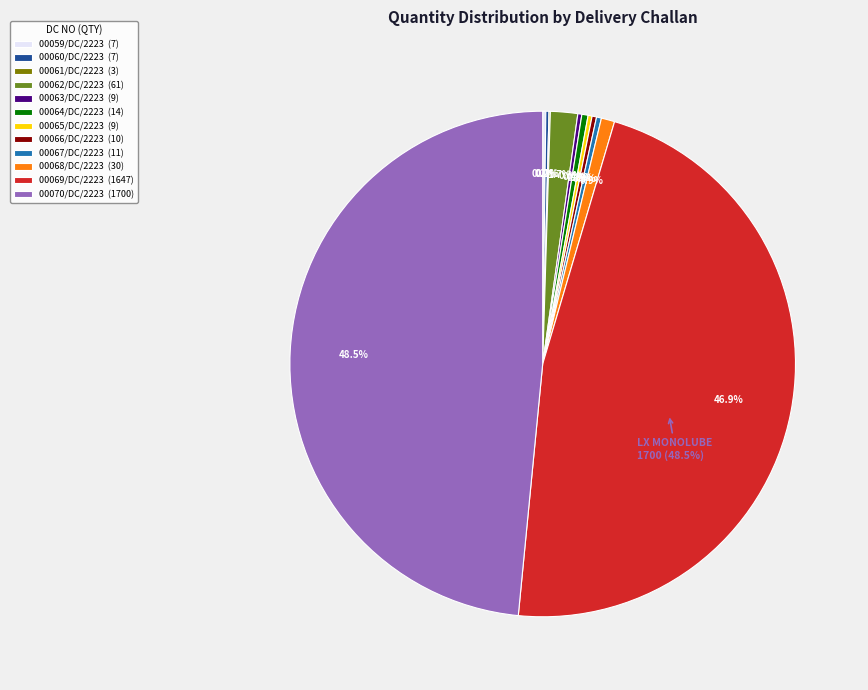

Count the number of slices in the pie.

12